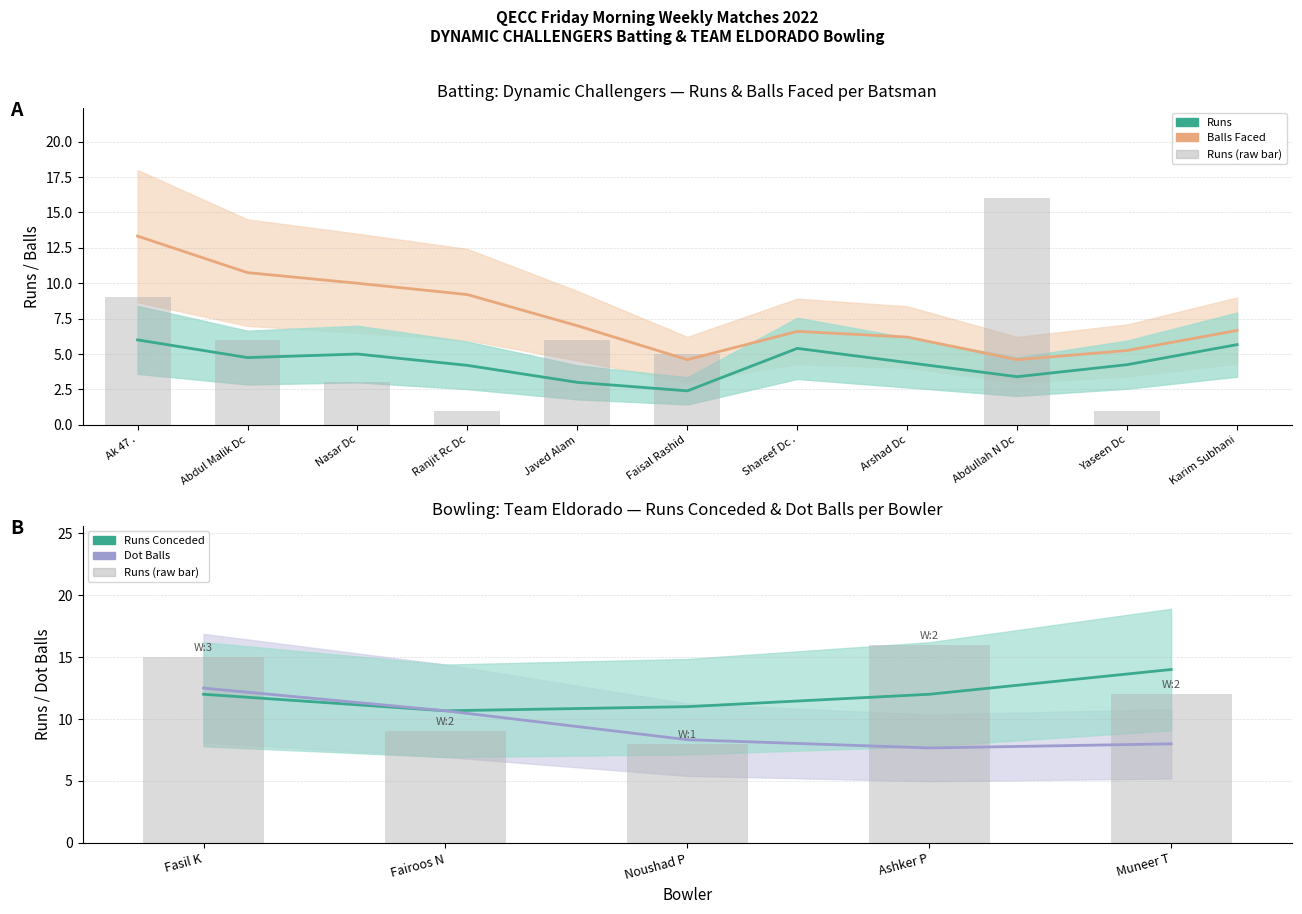

Which category has the highest value across all series?

Abdullah N Dc